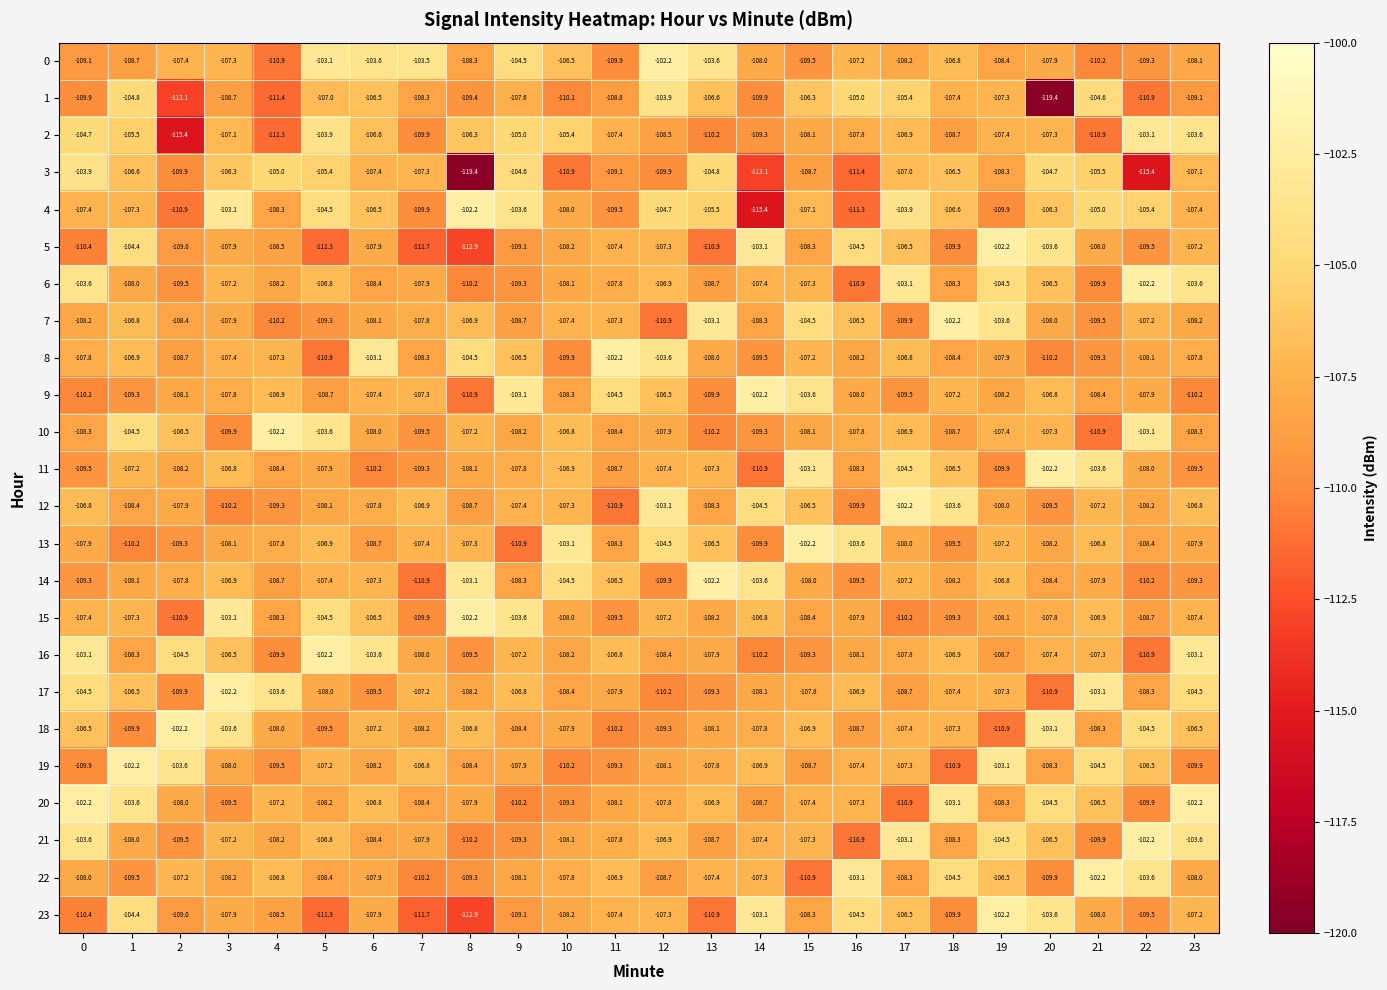

What is the approximate value of 2 at 1?

-105.5